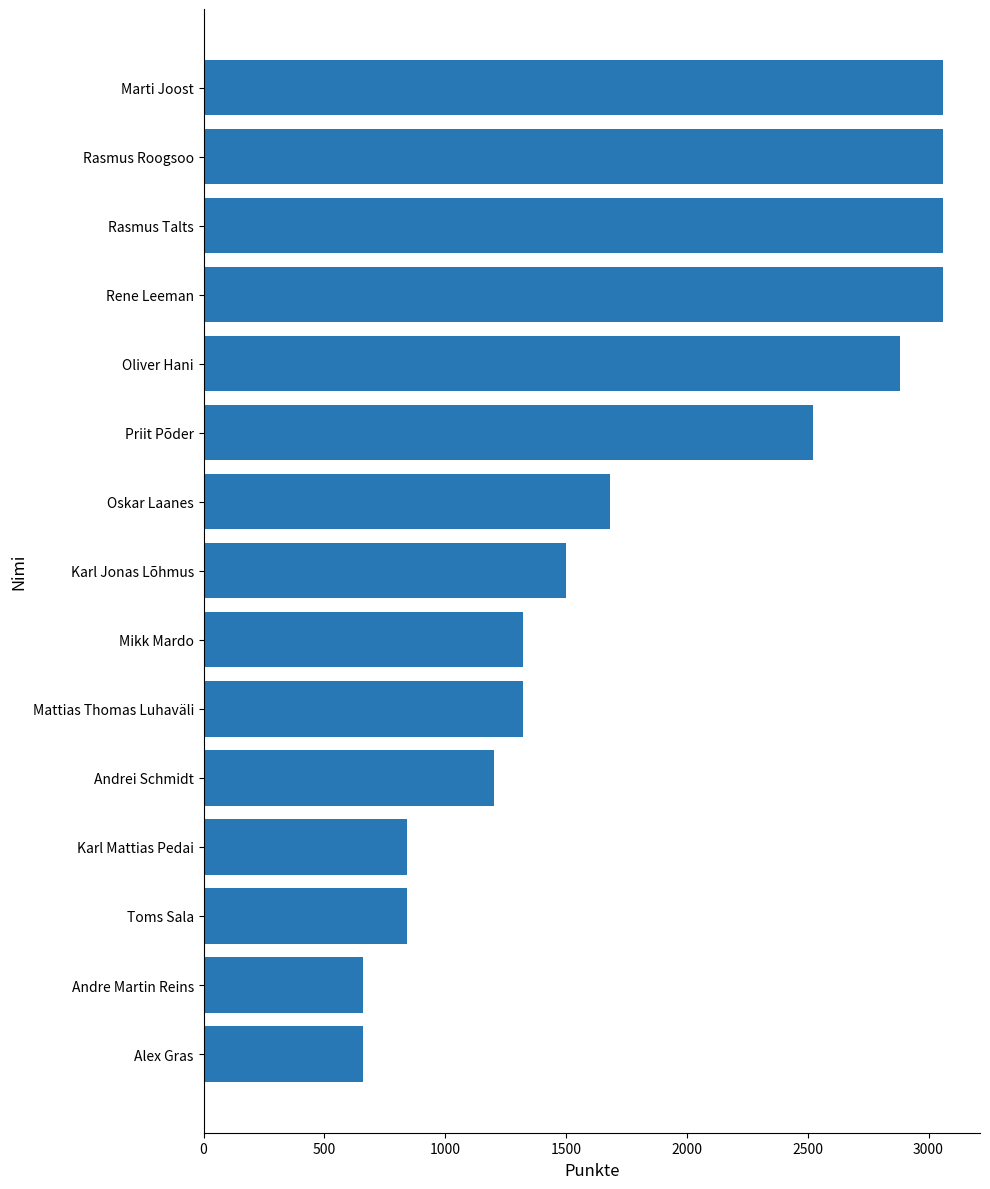

Where is the data nearest to the value 1860?

Oskar Laanes